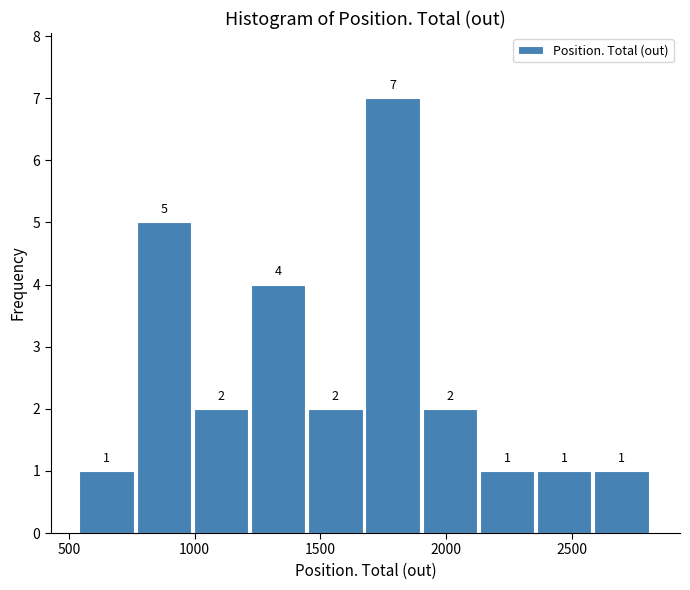

Over which range of the x-axis is the bar tallest?

1700 to 1900